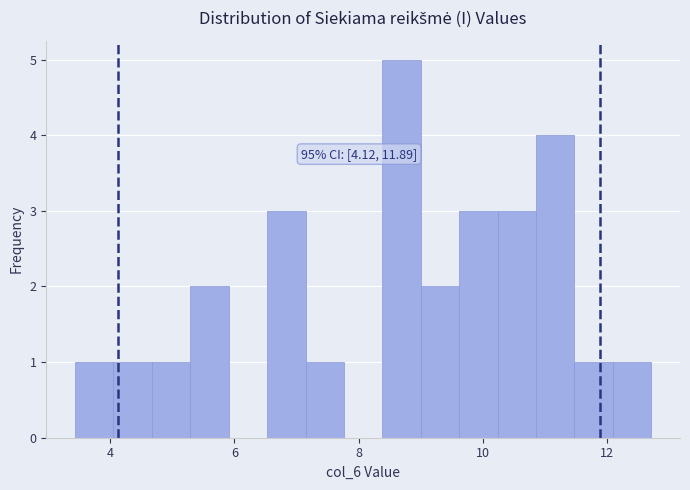

Read against the x-axis, roughly where is the centre of the tallest bar?

8.6